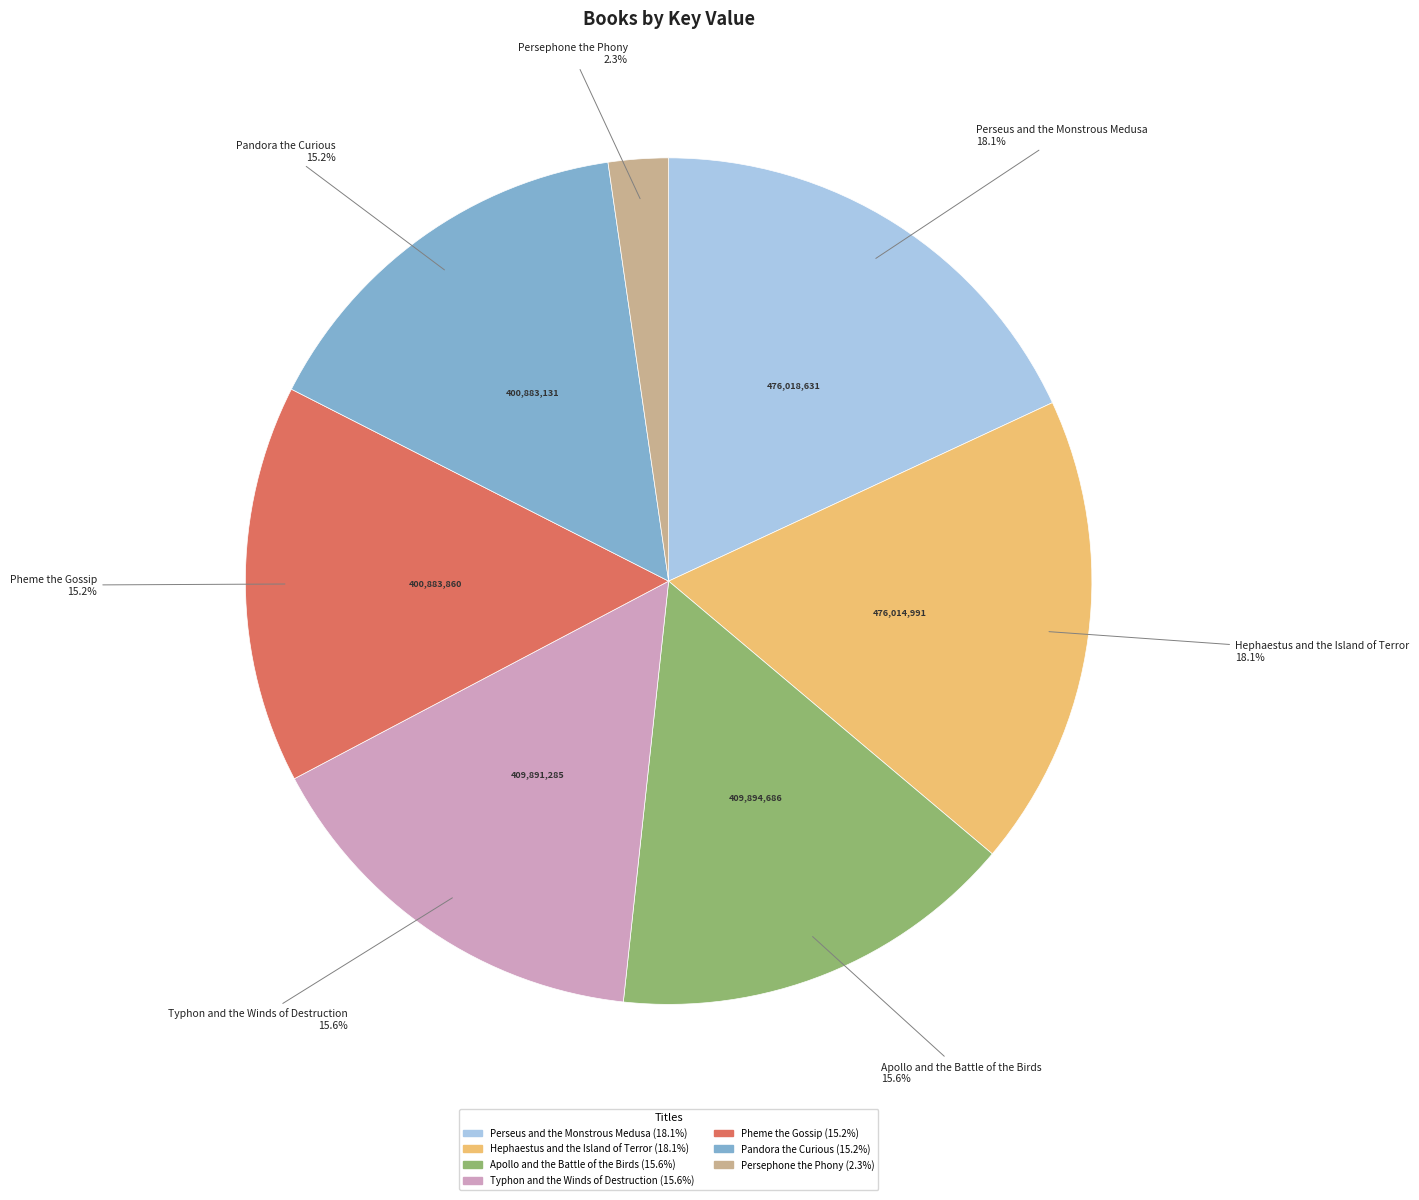

Does Perseus and the Monstrous Medusa represent more than half of the total?

No